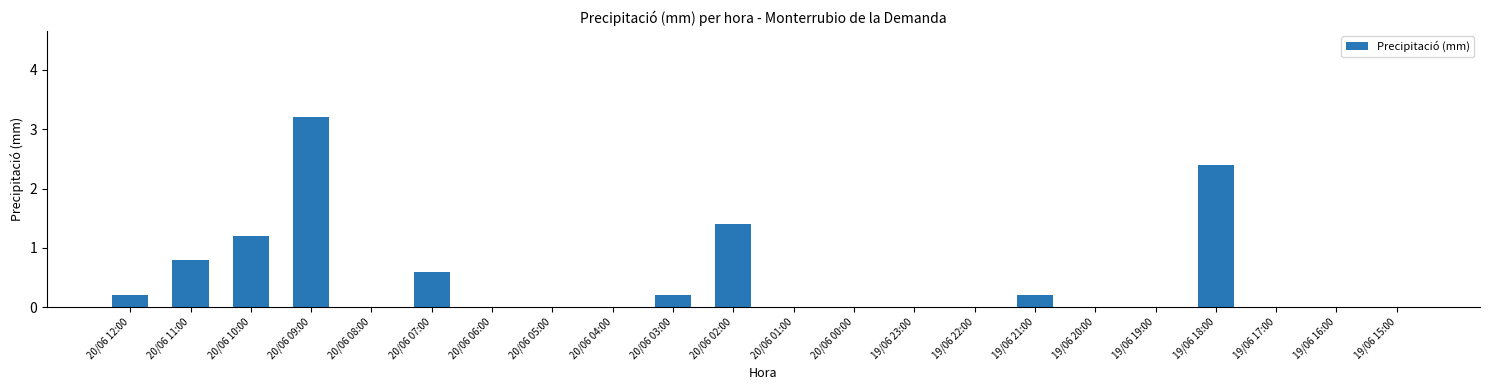

What is the sum of all values?

10.2